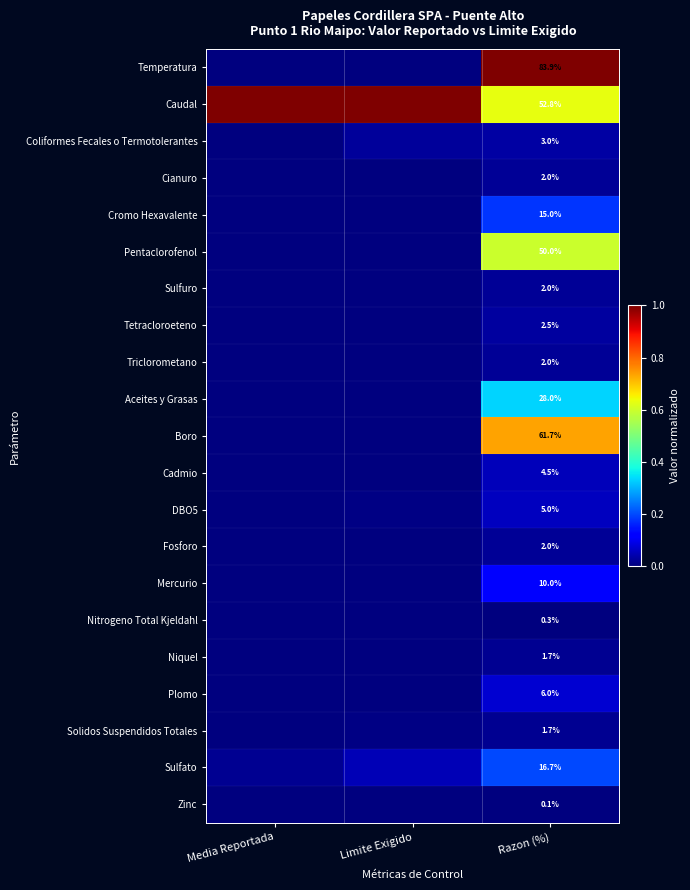

How many data points does each series have?

3